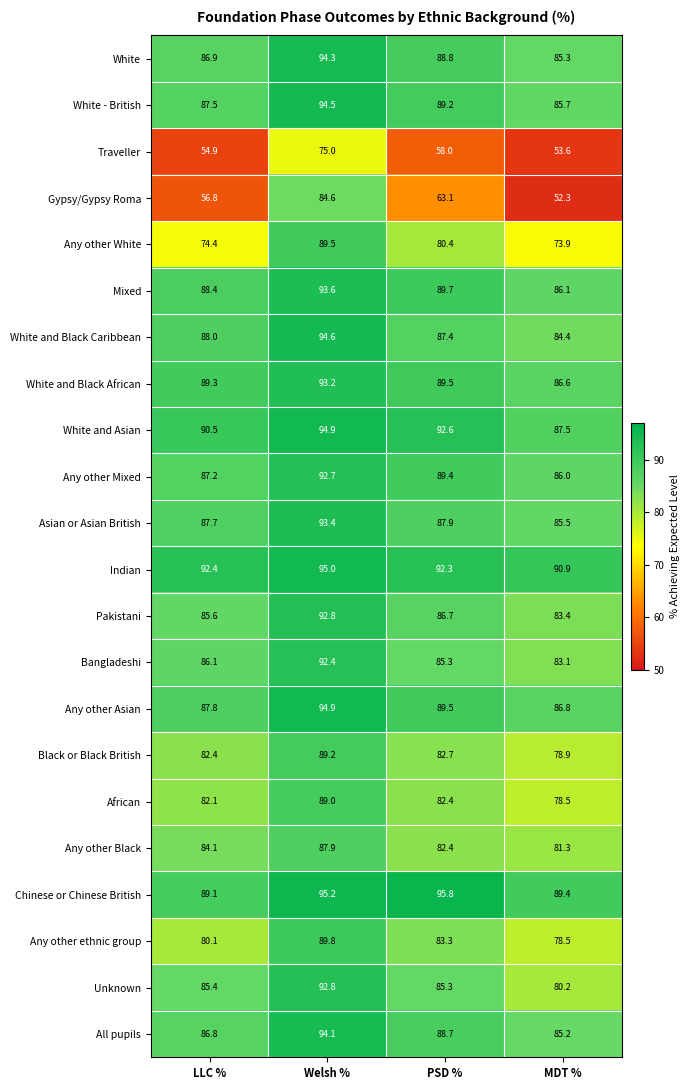

Which series has the largest range (max minus min)?

Gypsy/Gypsy Roma